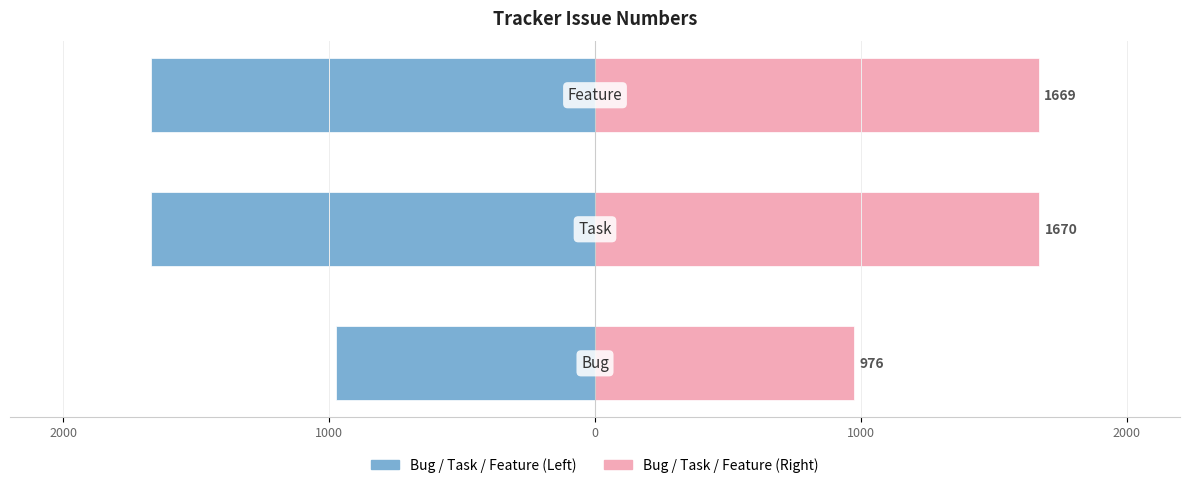

Reading left to right, extract all data points from this chart.

Issue # (Left): 2000=-975.5	1000=-1670.0	0=-1669.0
Issue # (Right): 2000=975.5	1000=1670.0	0=1669.0